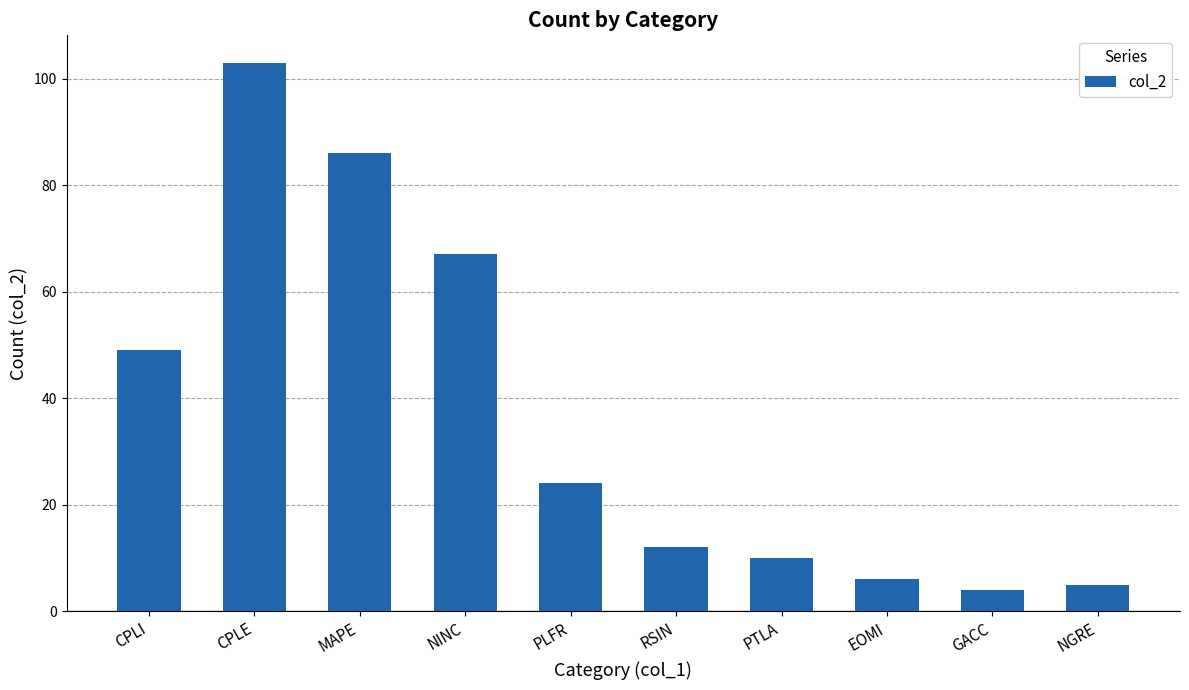

What is the ratio of the value at MAPE to the value at EOMI?

14.3